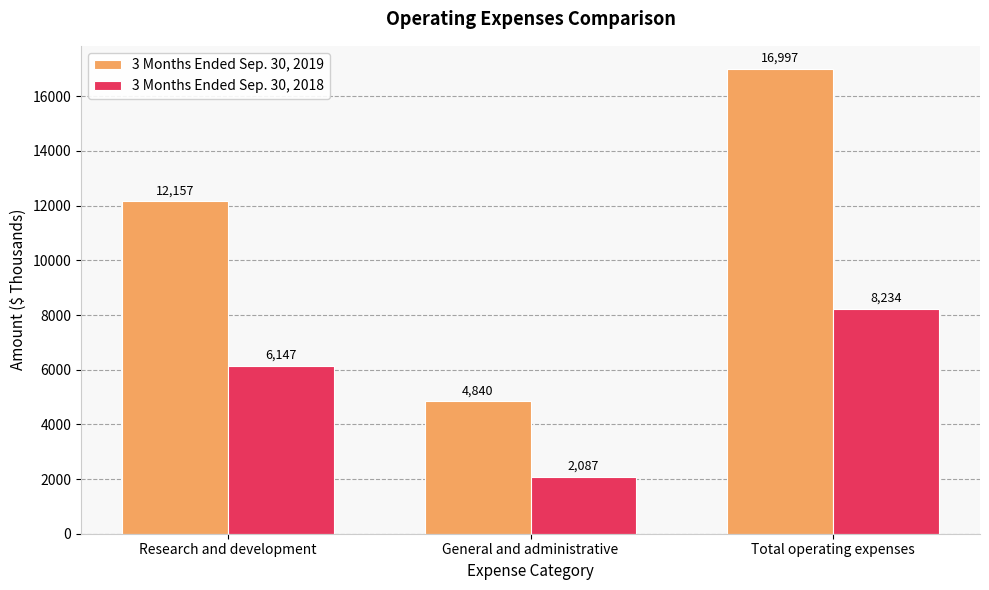

What is the minimum value shown in the chart?

2087